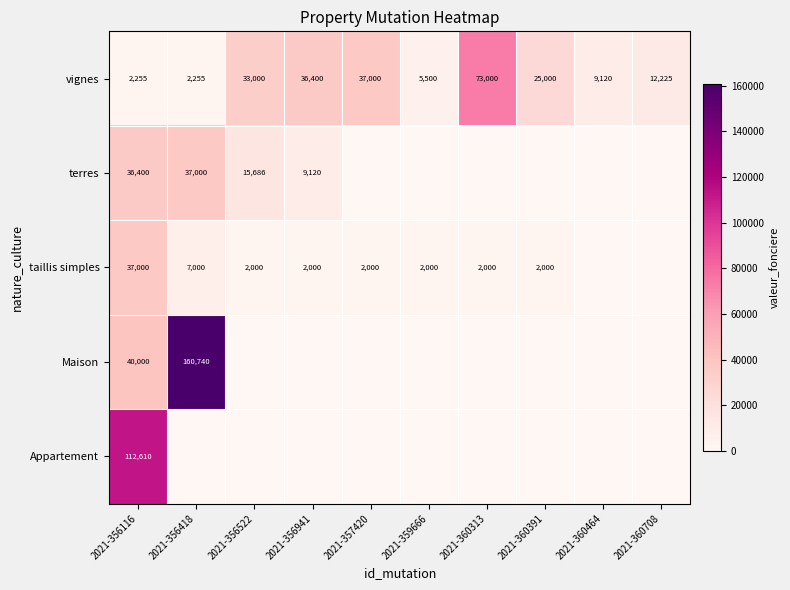

Between 2021-360313 and 2021-356418, which is larger?

2021-360313